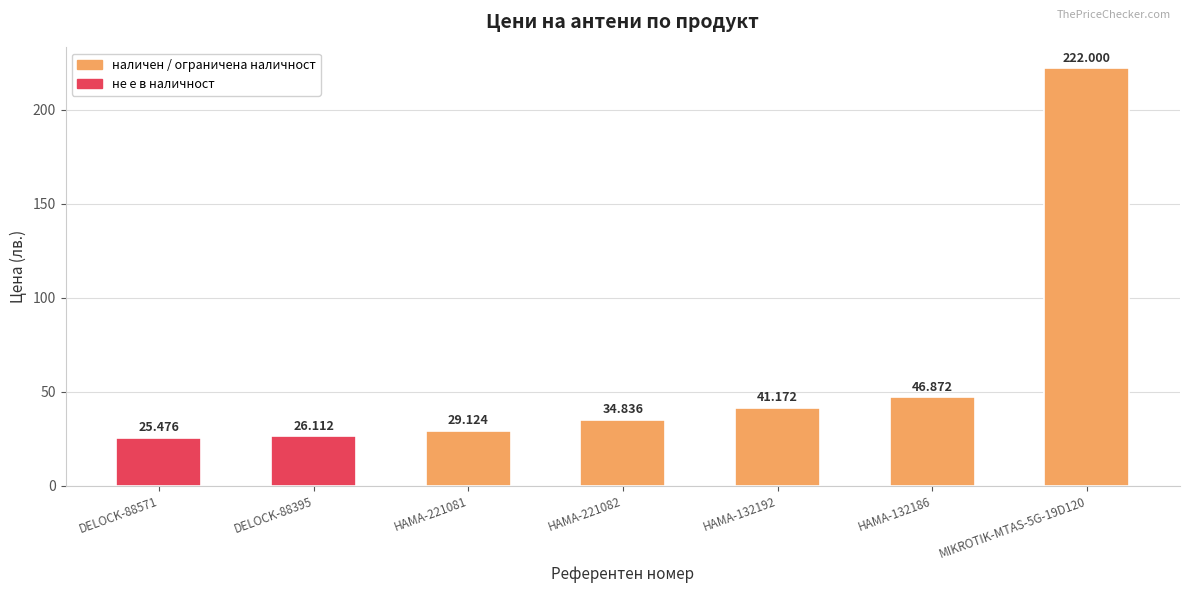

What is the ratio of the value at HAMA-132192 to the value at DELOCK-88395?

1.6